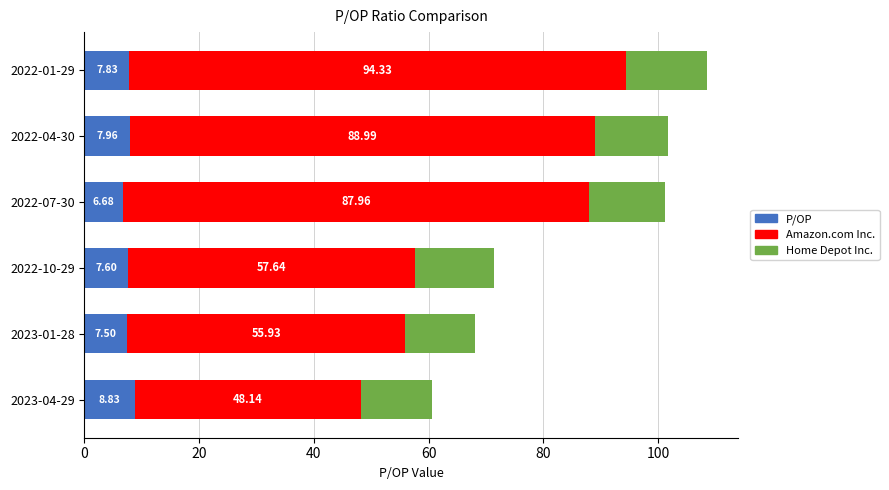

At which category is the sum across all series the highest?

2022-01-29